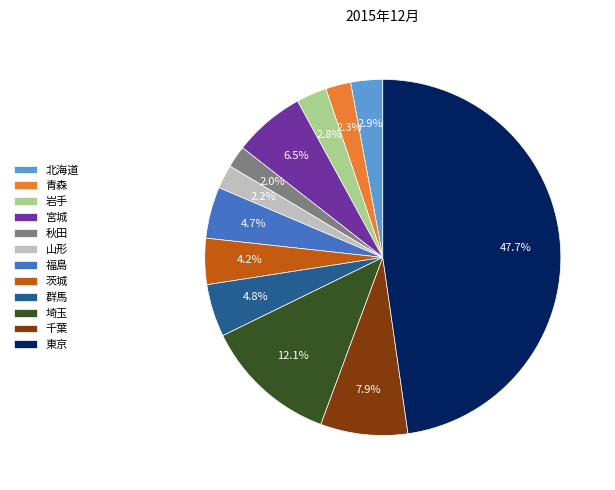

Which category has the biggest portion of the pie?

東京